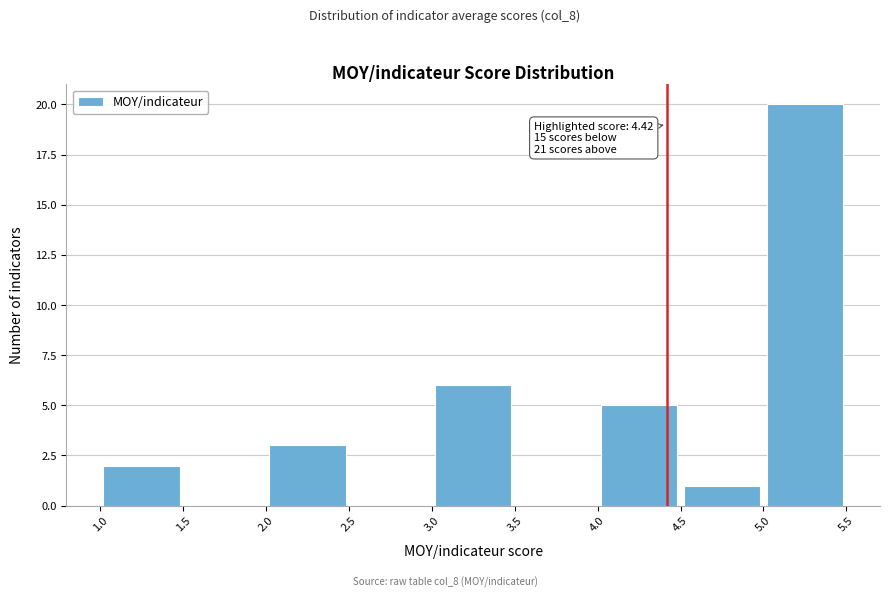

Which range on the x-axis has the tallest bar?

5.0 to 5.5